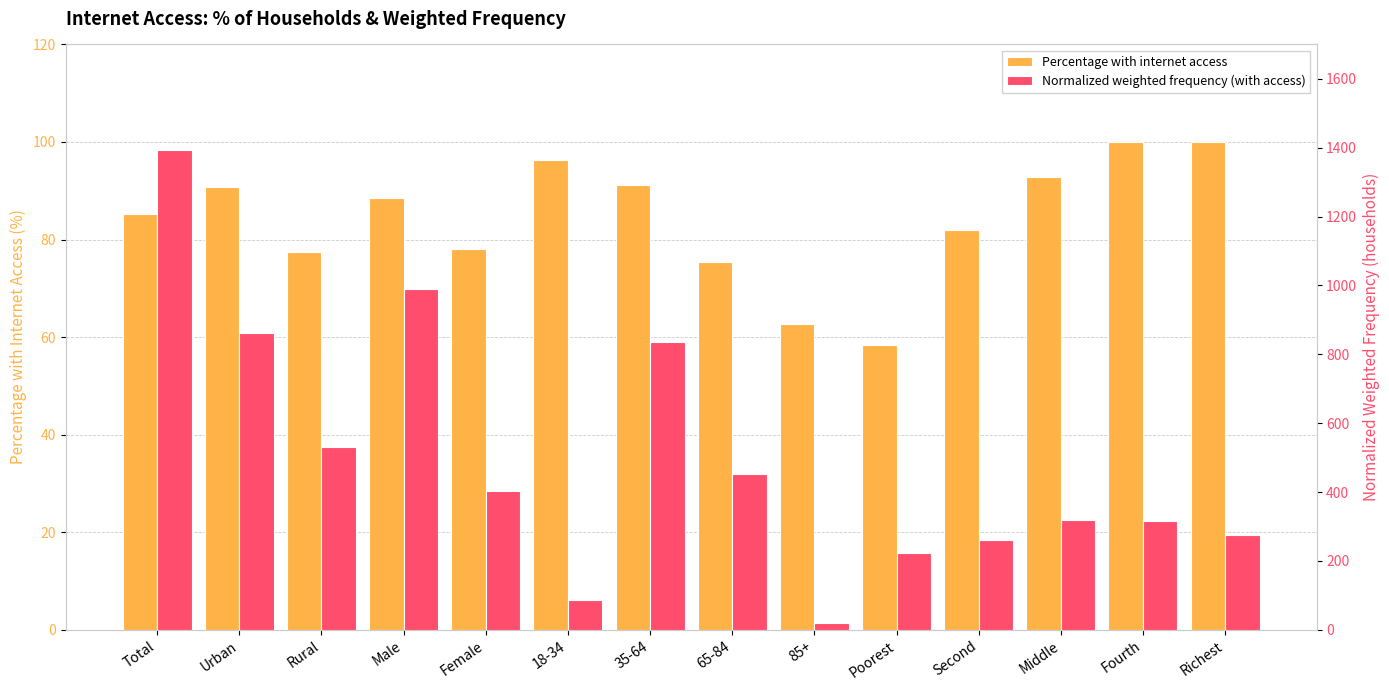

Reading right to left, transcribe all the data shown in this chart.

Percentage with internet access: Richest=100.0	Fourth=100.0	Middle=92.7	Second=81.9	Poorest=58.3	85+=62.8	65-84=75.4	35-64=91.2	18-34=96.4	Female=78.0	Male=88.5	Rural=77.5	Urban=90.7	Total=85.2
Normalized weighted frequency (with access): Richest=273.9	Fourth=316.8	Middle=317.7	Second=261.9	Poorest=223.8	85+=18.9	65-84=453.7	35-64=834.9	18-34=86.5	Female=403.2	Male=990.8	Rural=532.2	Urban=861.8	Total=1394.0